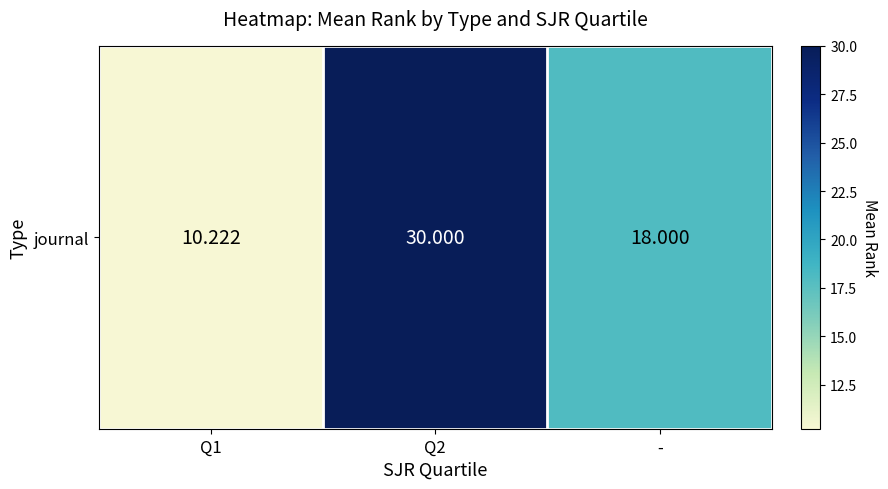

At which category does the chart reach its minimum across all series?

Q1